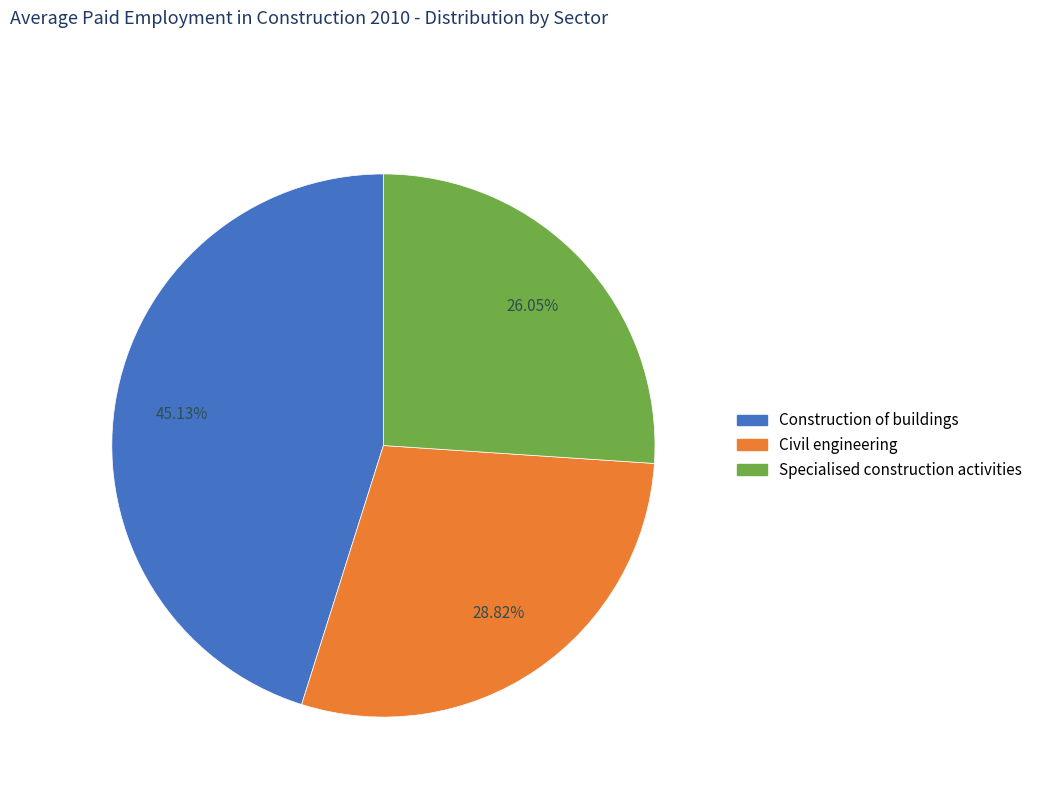

Combined, do Civil engineering and Specialised construction activities account for over 50%?

Yes